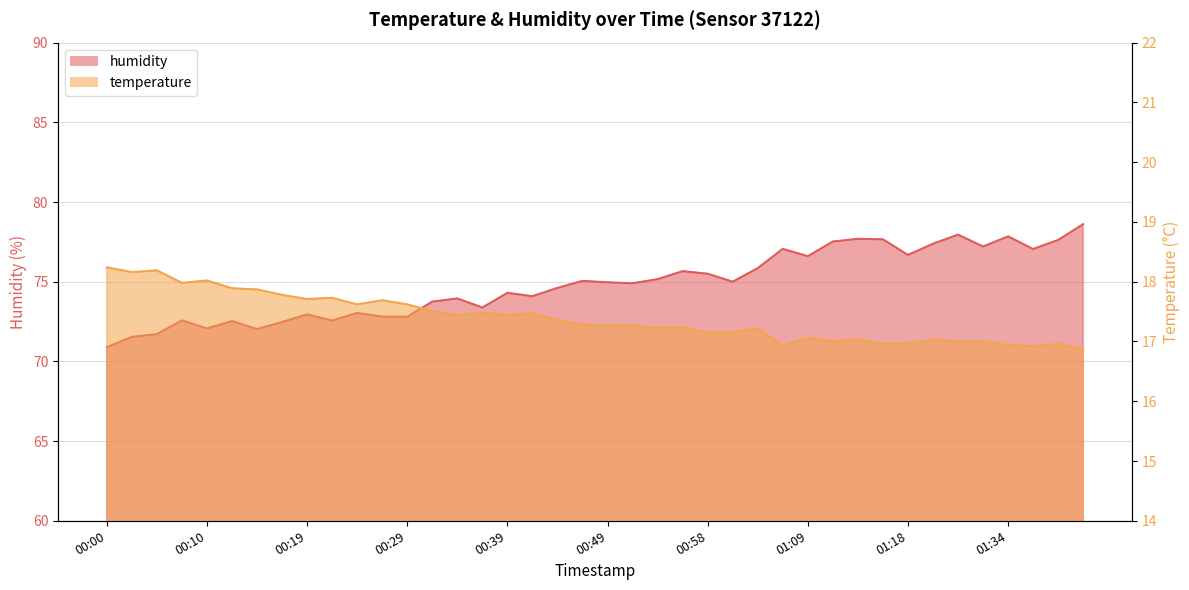

Which series has the widest spread of values?

humidity